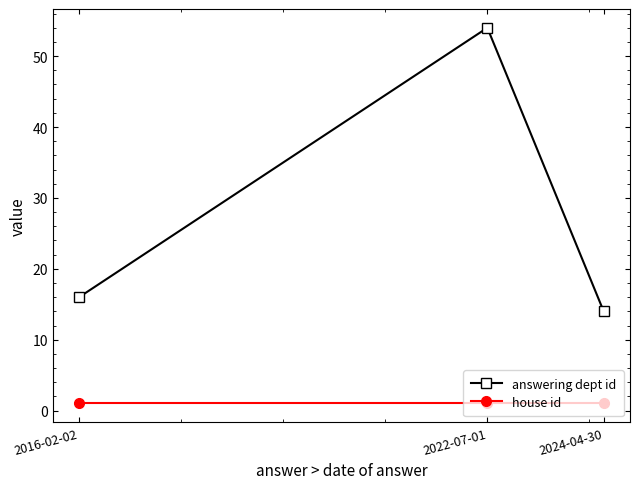

The answering dept id series shows 83 at 2022-07-01. True or false?

False